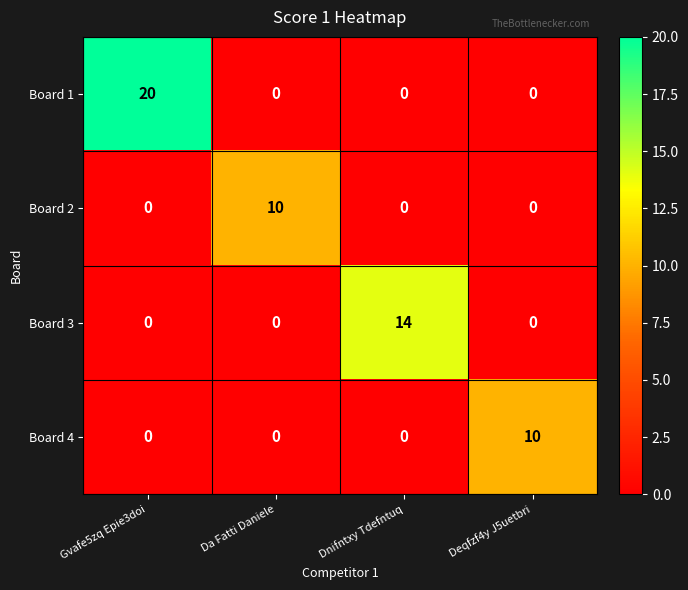

The Board 2 series shows 0 at Deqfzf4y J5uetbri. True or false?

True